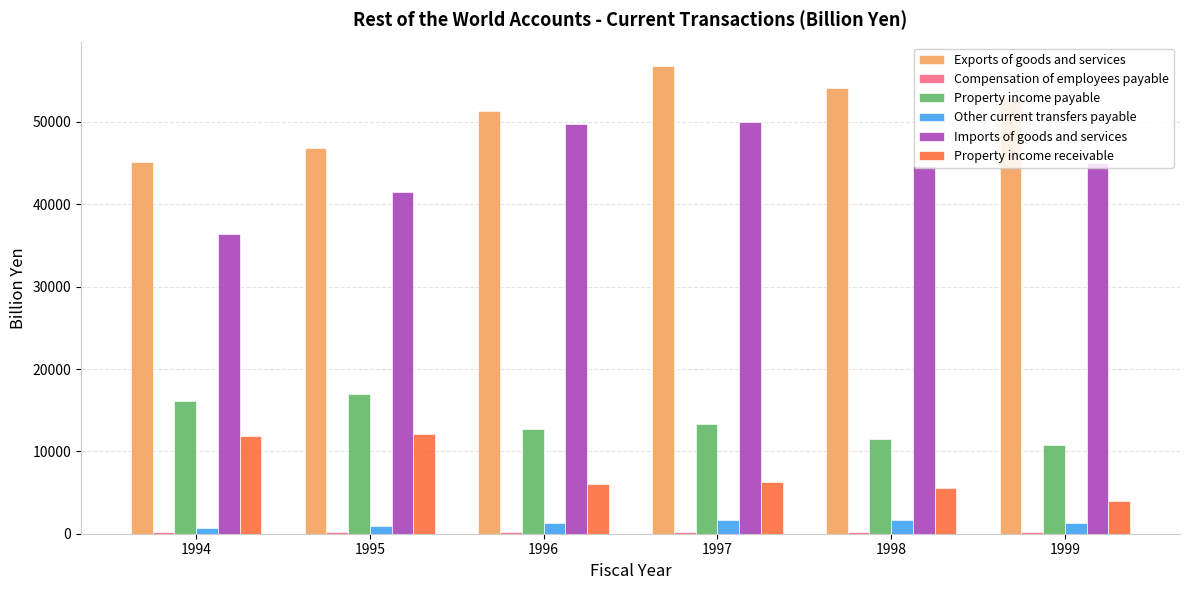

What is the difference between the Other current transfers payable values at 1998 and 1999?

326.3